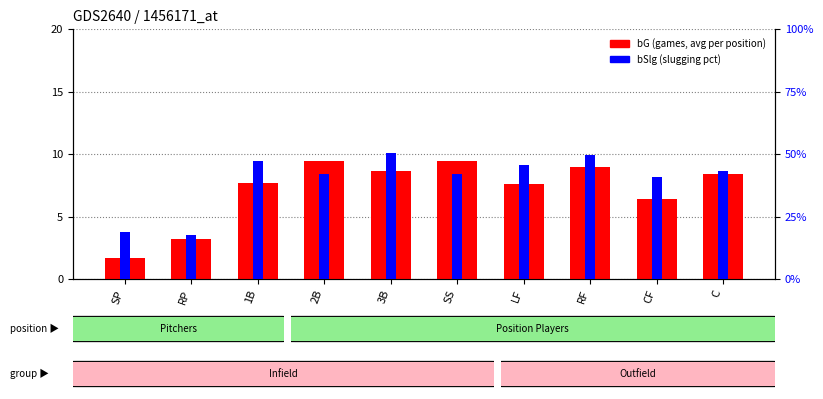

How many groups of bars are there?

10